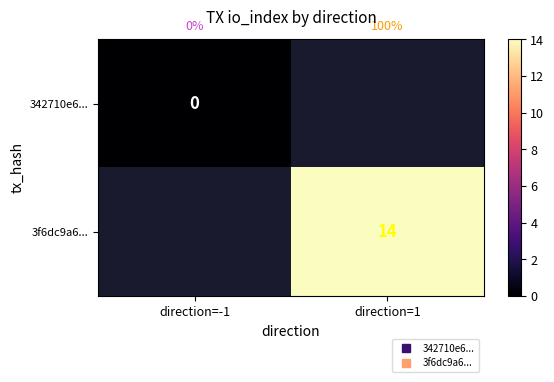

List the series in order of their peak value, lowest first.

342710e6..., 3f6dc9a6...